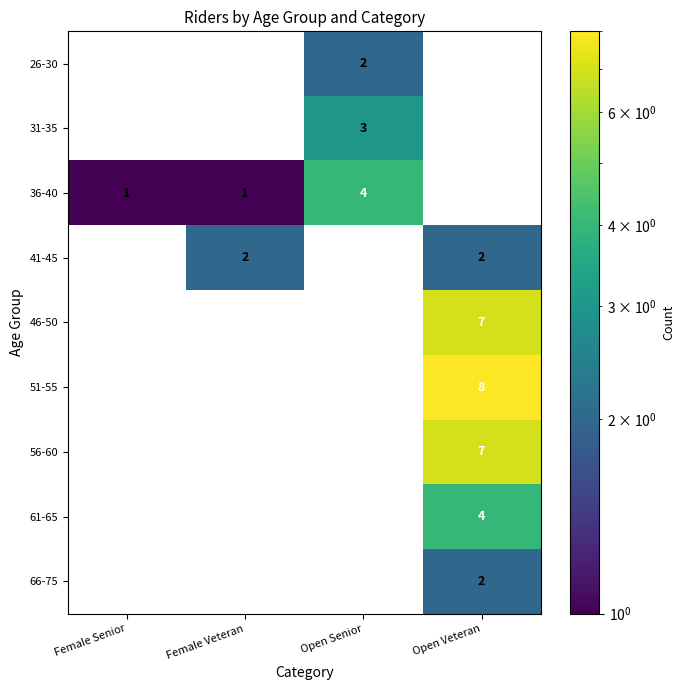

The value of 56-60 at Open Veteran is 7. True or false?

True